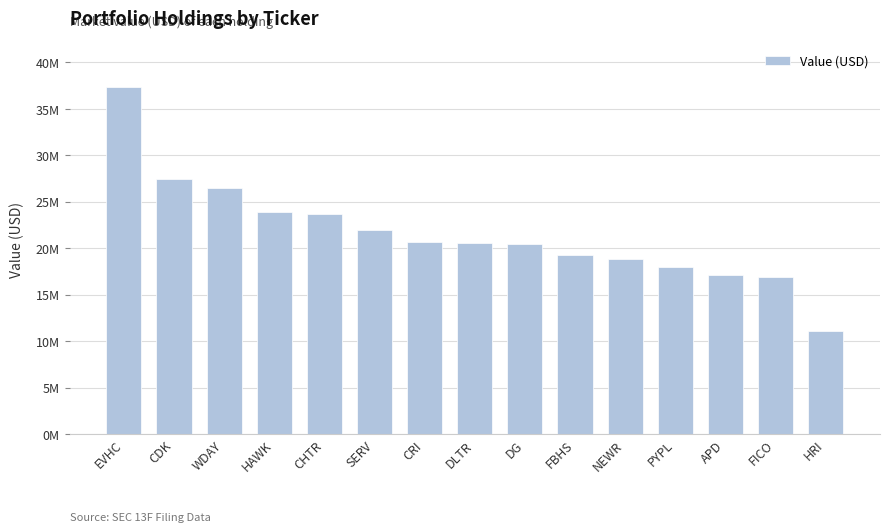

True or false: the data shows 21914000 at SERV.

True